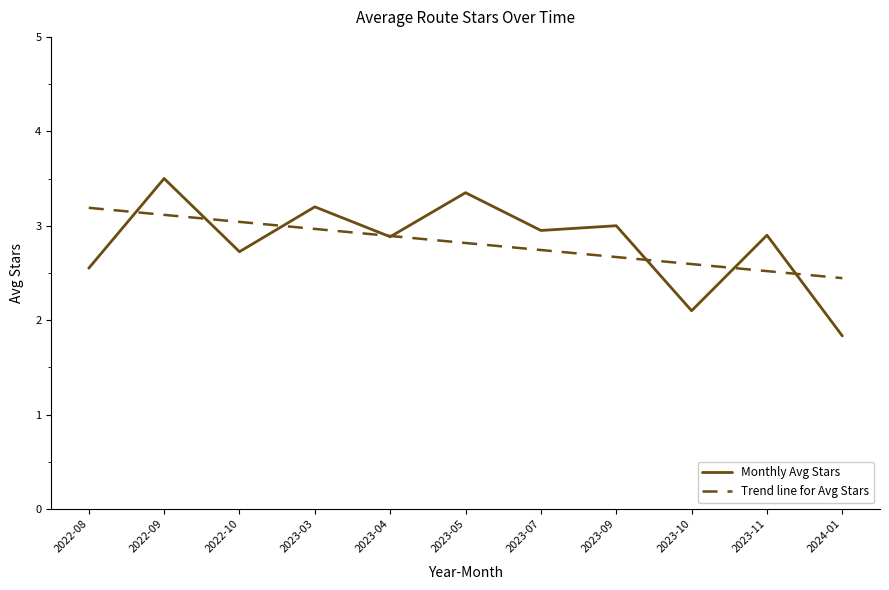

True or false: Monthly Avg Stars has a value of 3.2 at 2023-03.

True